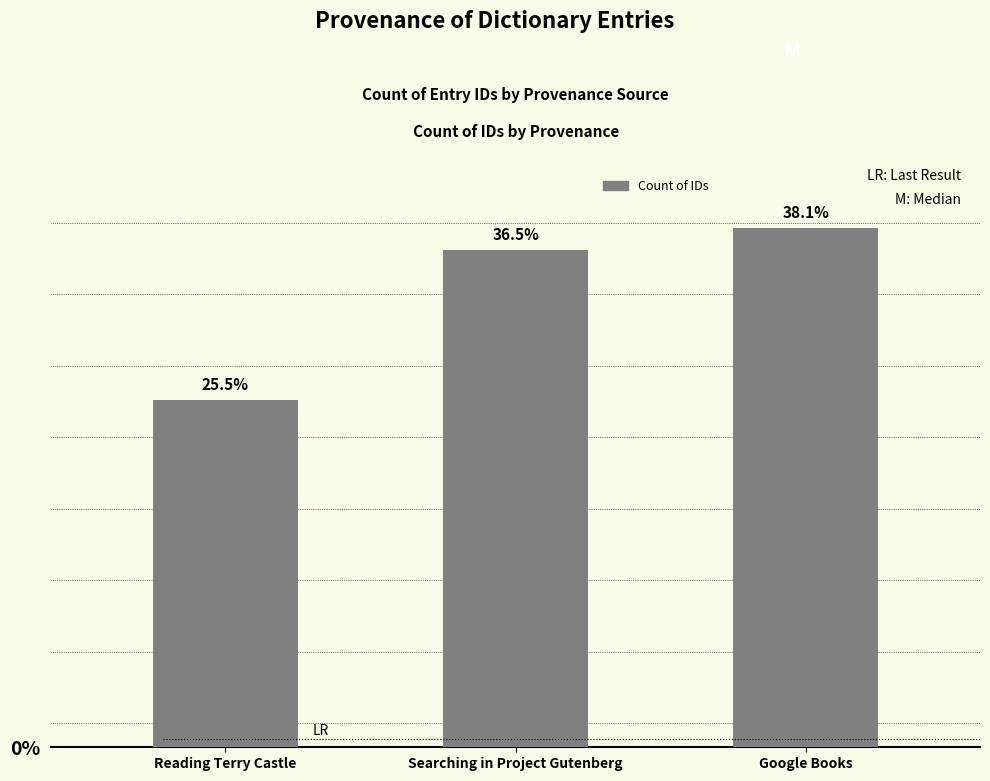

Reading right to left, what are all the values shown in this chart?

Google Books=21761	Searching in Project Gutenberg=20833	Reading Terry Castle=14556